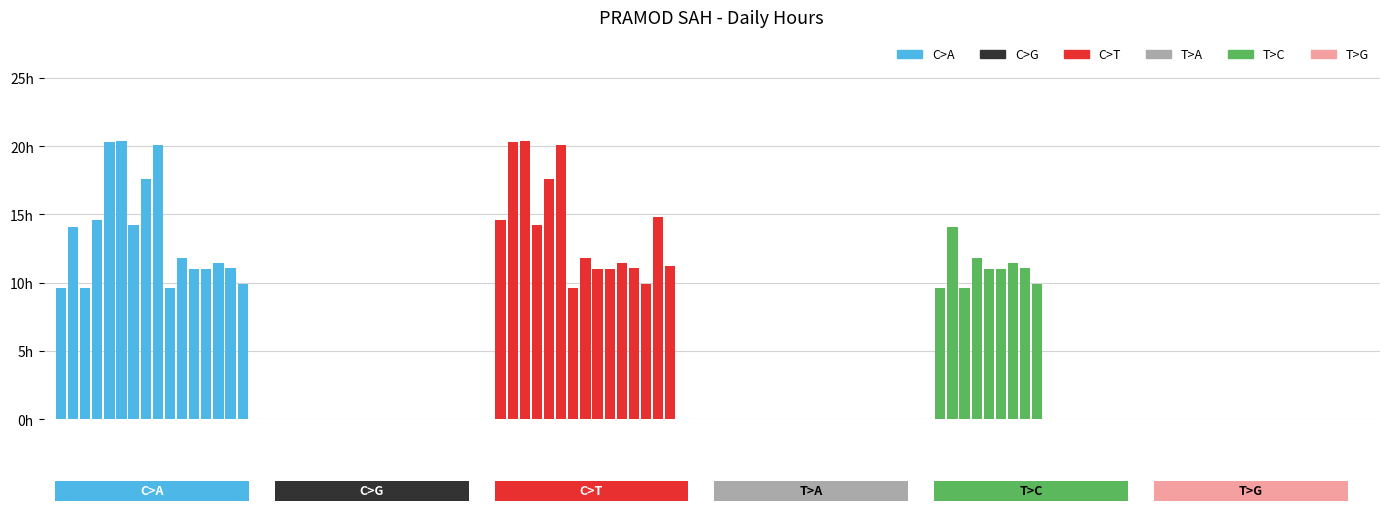

The C>T series shows -9.1 at 15. True or false?

False